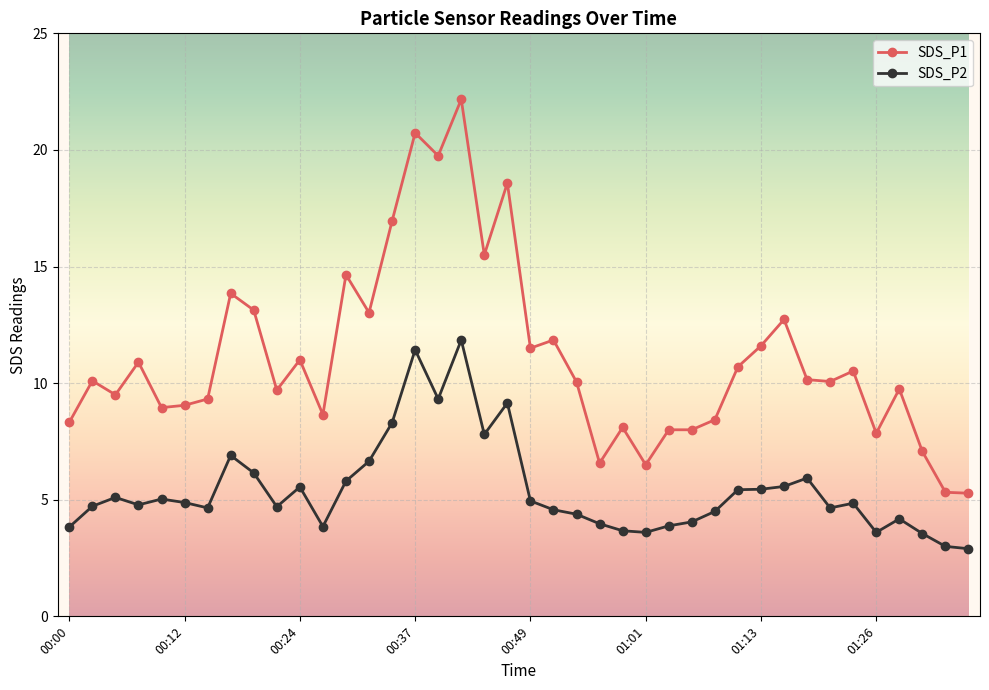

True or false: SDS_P2 and SDS_P1 cross at least once.

False